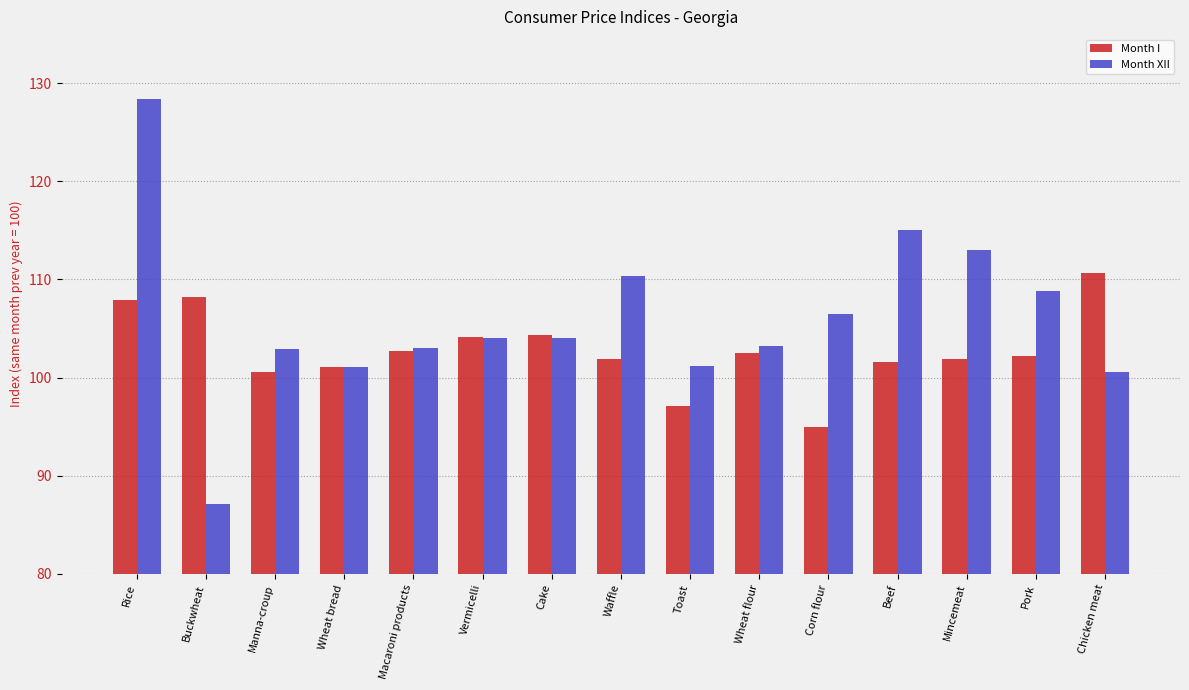

At which category does the chart reach its peak across all series?

Rice